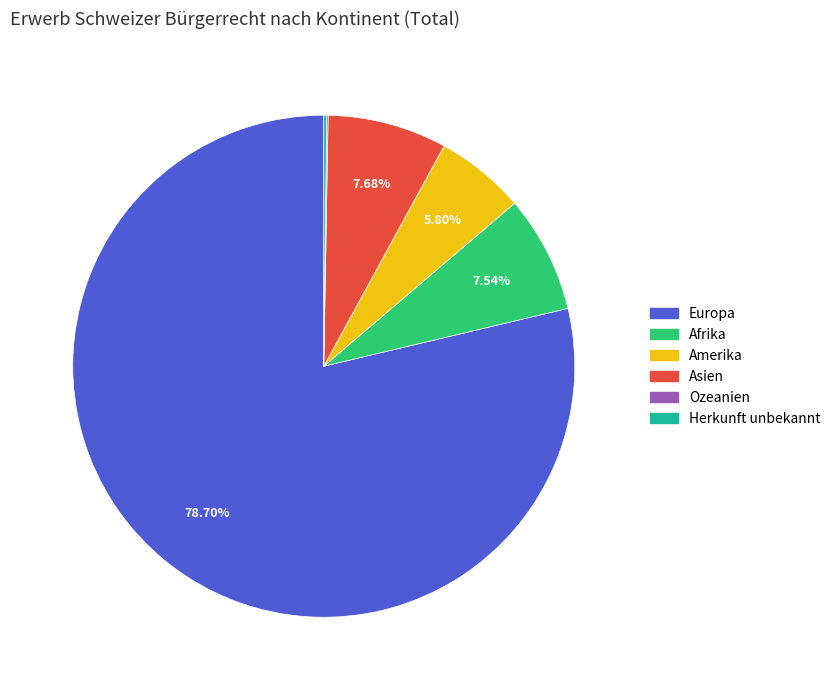

What is the largest slice in the pie chart?

Europa